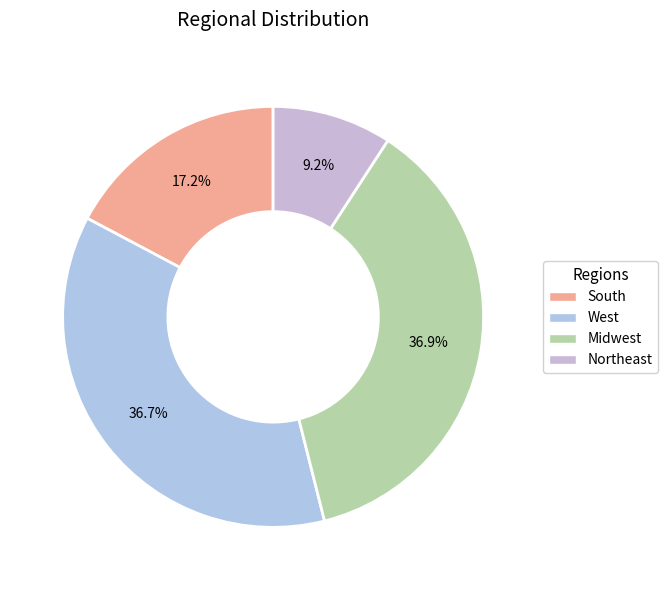

How many segments does this pie chart have?

4